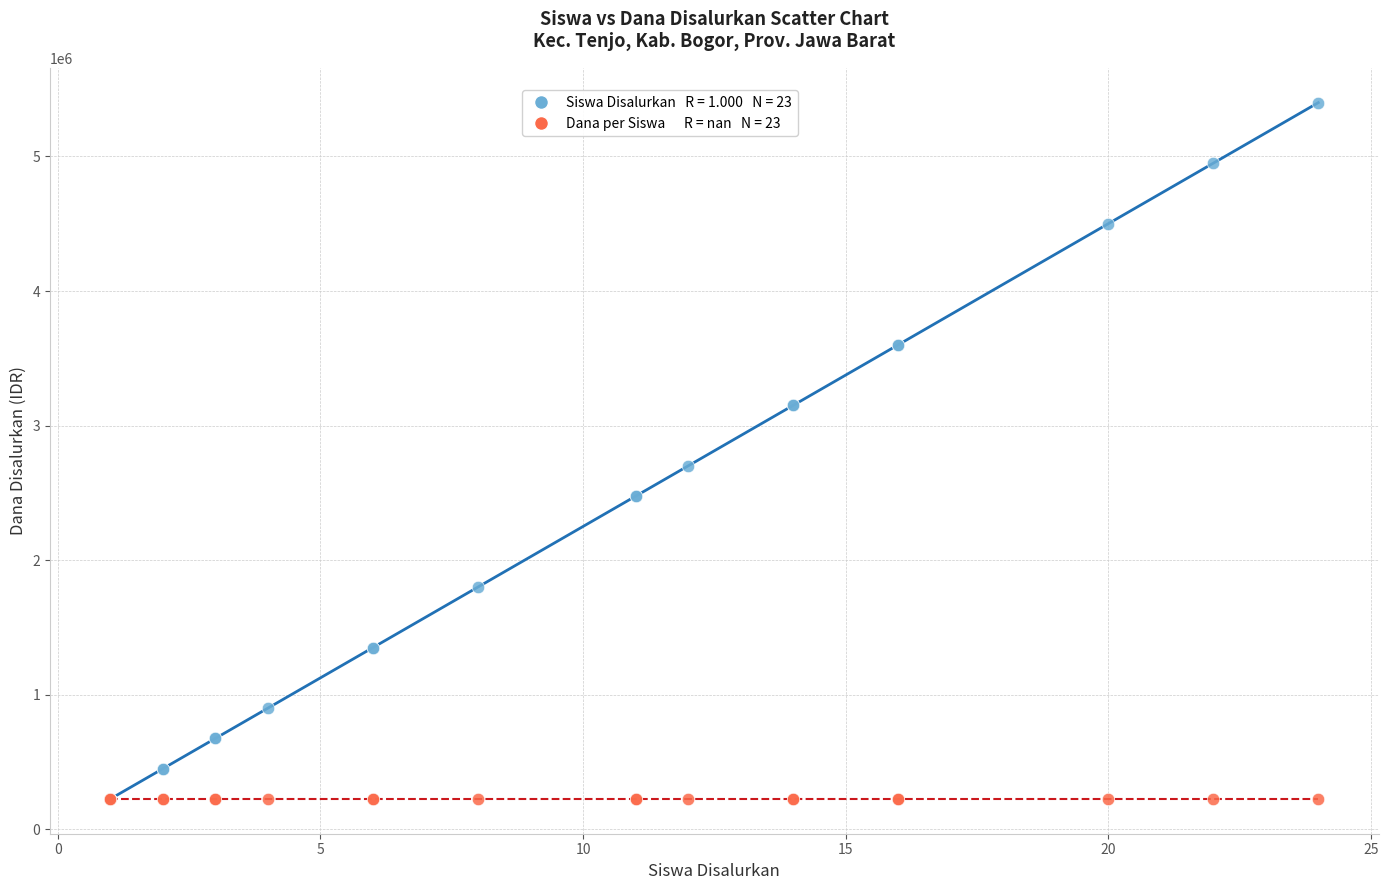

Across all series, what Y value is closest to 2812500?

2700000